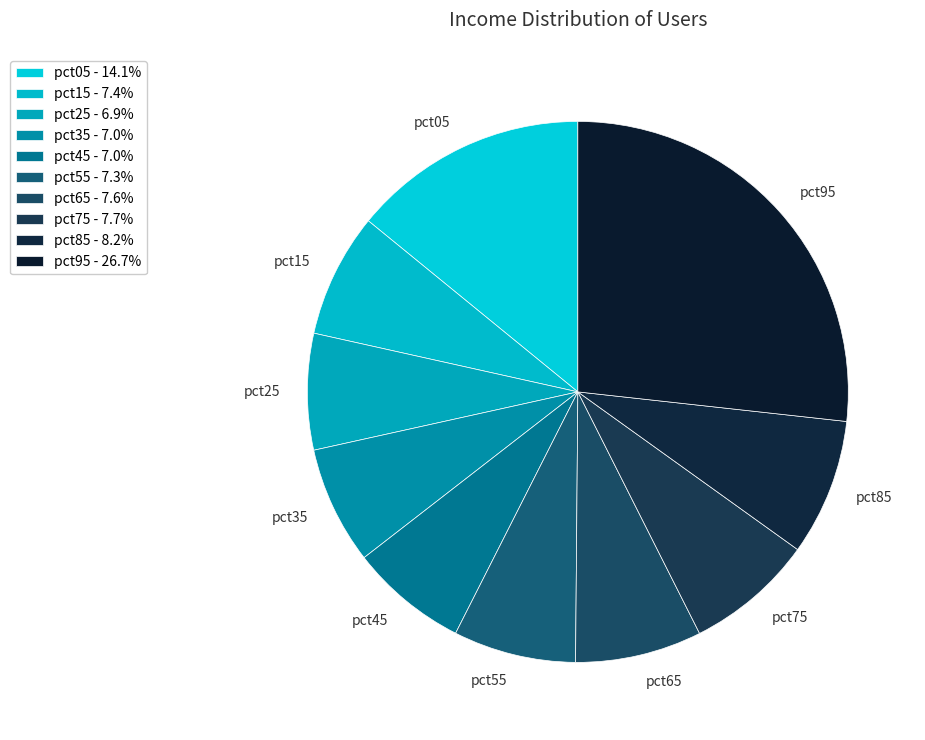

Is pct75 the majority of the pie?

No